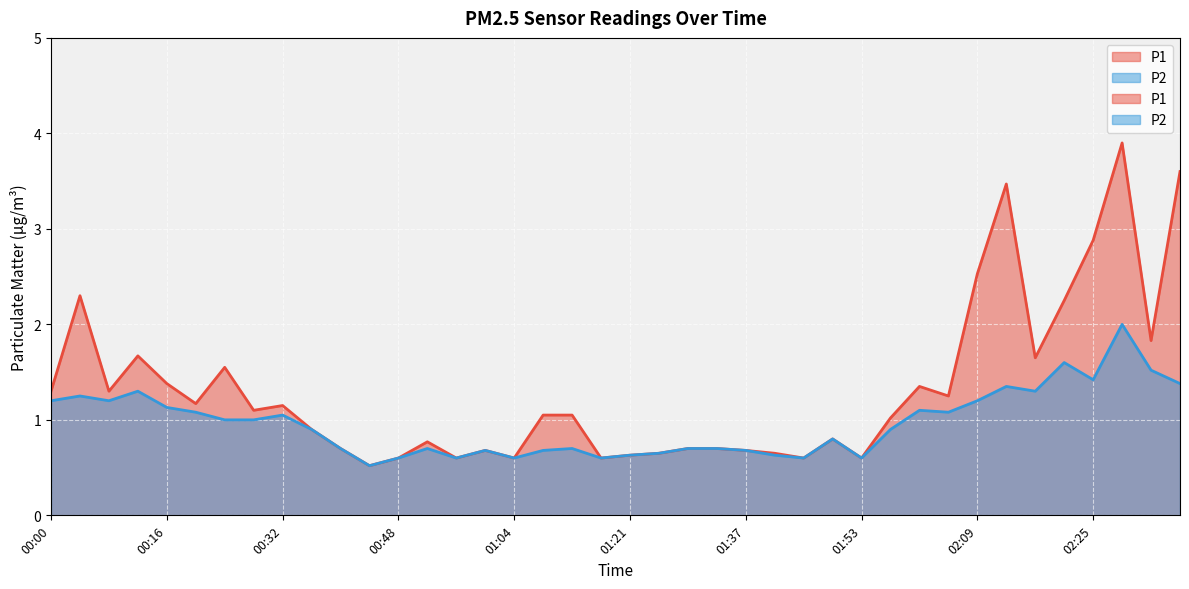

Rank the series at 00:52 from highest to lowest value.

P1, P2